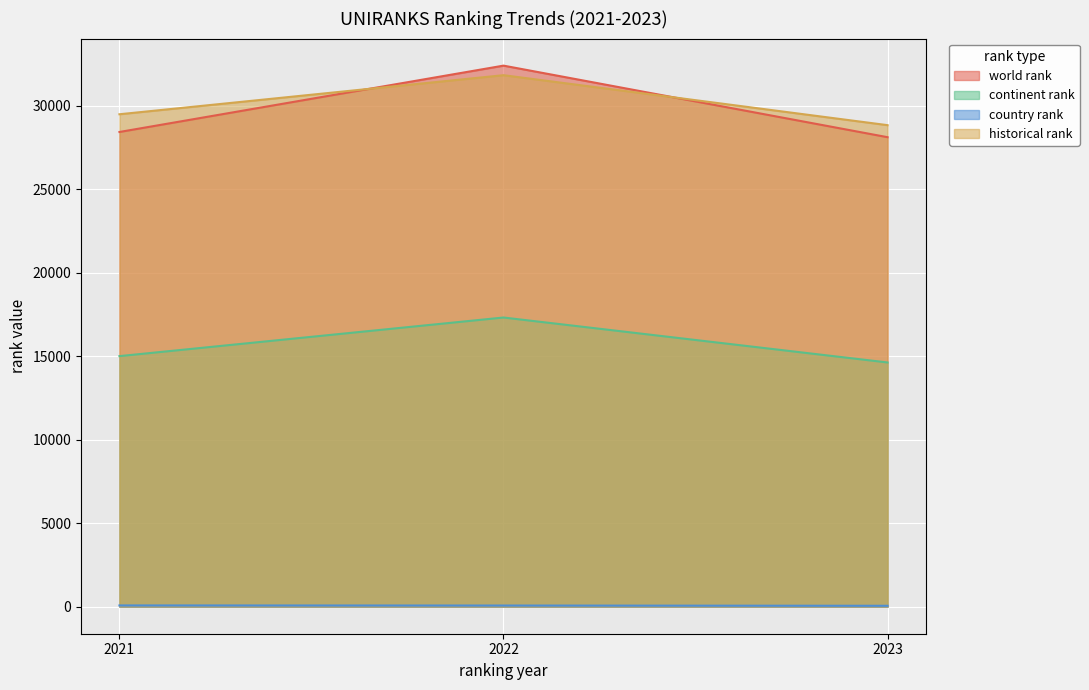

How many country rank values are between 53 and 74?

3